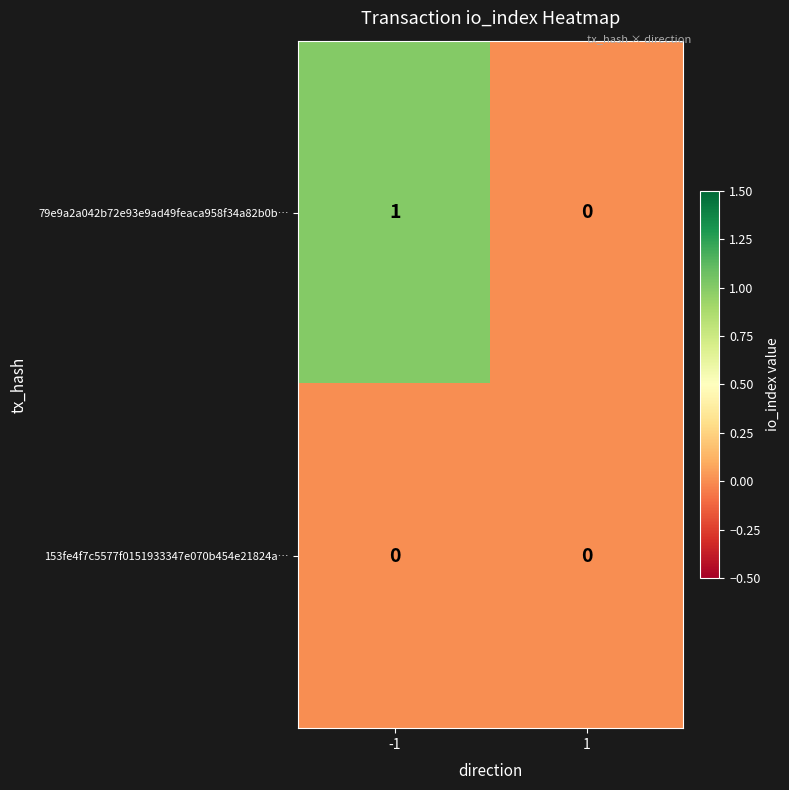

What is the total value across all series at -1?

1